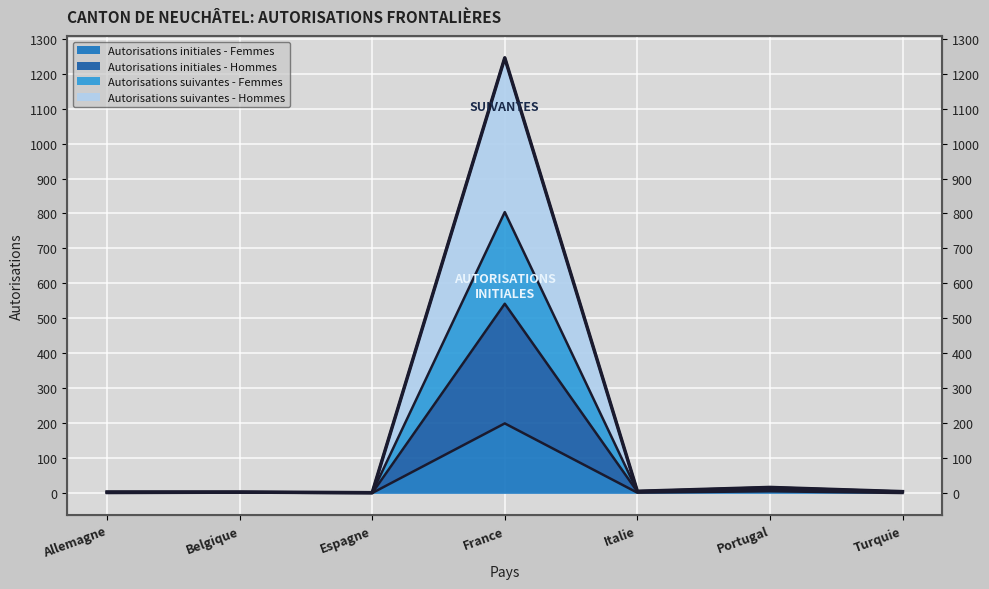

How many interior local valleys does the Autorisations suivantes - Femmes series have?

2